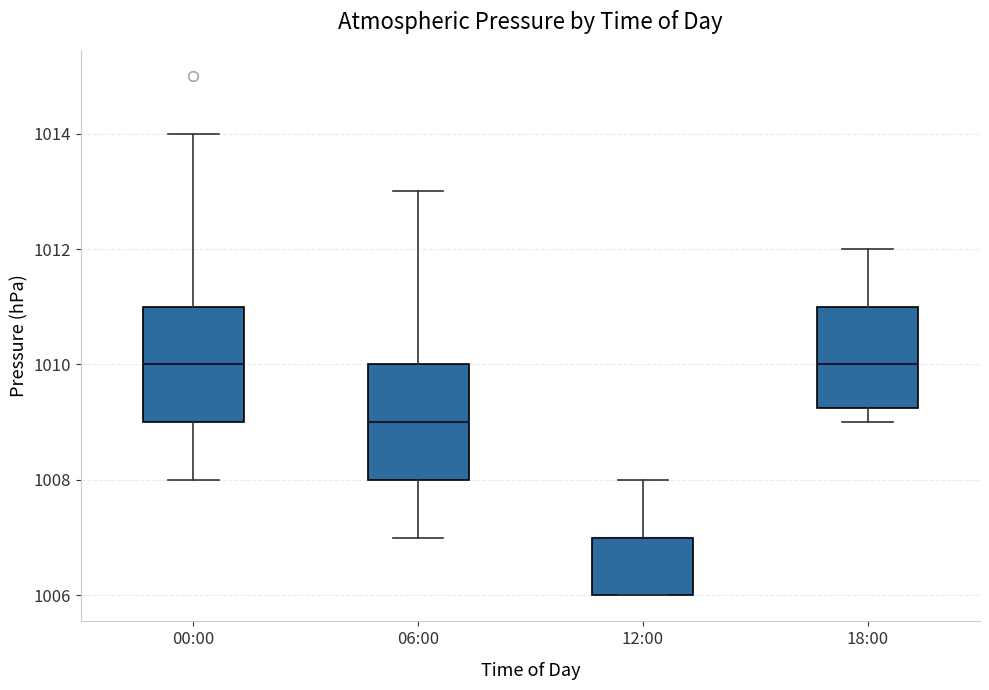

Reading left to right, read every box against the y-axis: the position of its median line, the range the box covers, and the ends of its whiskers. The values are not printed on the chart, so give them approximately, as read against the axis.

00:00: median 1010.0, box 1009.0 to 1011.0, whiskers 1008.0 to 1014.0
06:00: median 1009.0, box 1008.0 to 1010.0, whiskers 1007.0 to 1013.0
12:00: median 1007.0 (drawn on the box's upper edge), box 1006.0 to 1007.0, whiskers 1006.0 to 1008.0
18:00: median 1010.0, box 1009.2 to 1011.0, whiskers 1009.0 to 1012.0